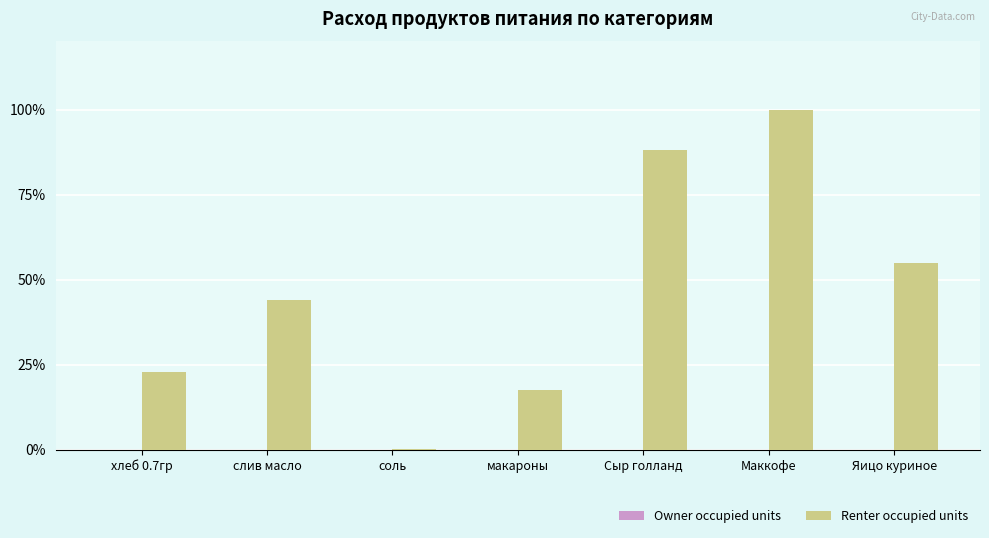

Reading left to right, extract all data points from this chart.

хлеб 0.7гр=22.9	слив масло=43.9	соль=0.2	макароны=17.5	Сыр голланд=88.0	Маккофе=100.0	Яицо куриное=55.0